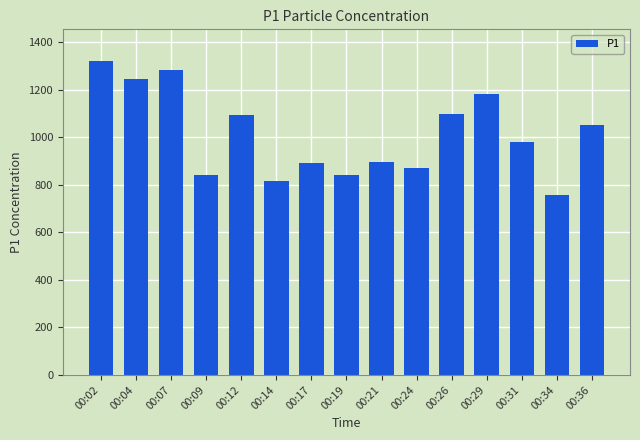

Which label corresponds to the smallest value in the chart?

00:34